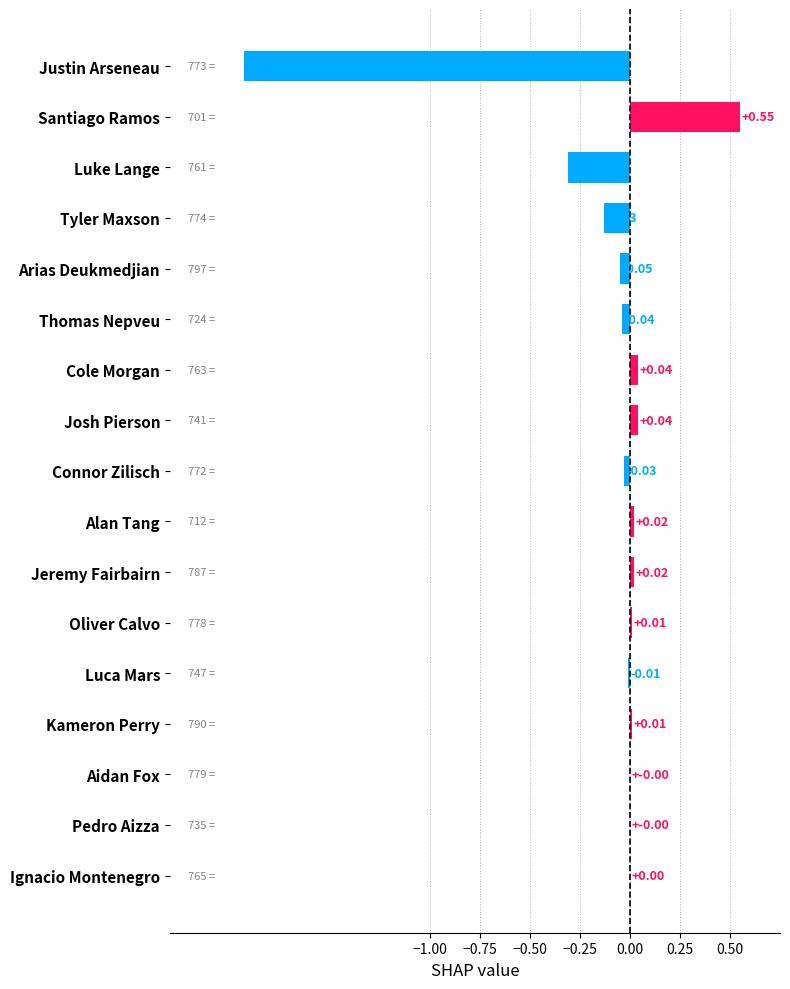

At which category does the chart reach its peak across all series?

Santiago Ramos